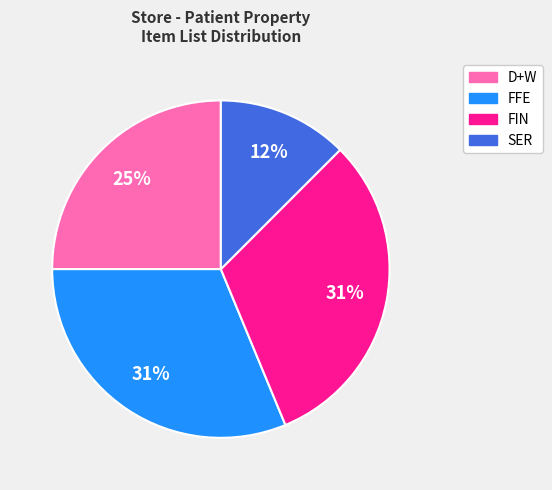

To the nearest percent, what is the average slice percentage?

25%